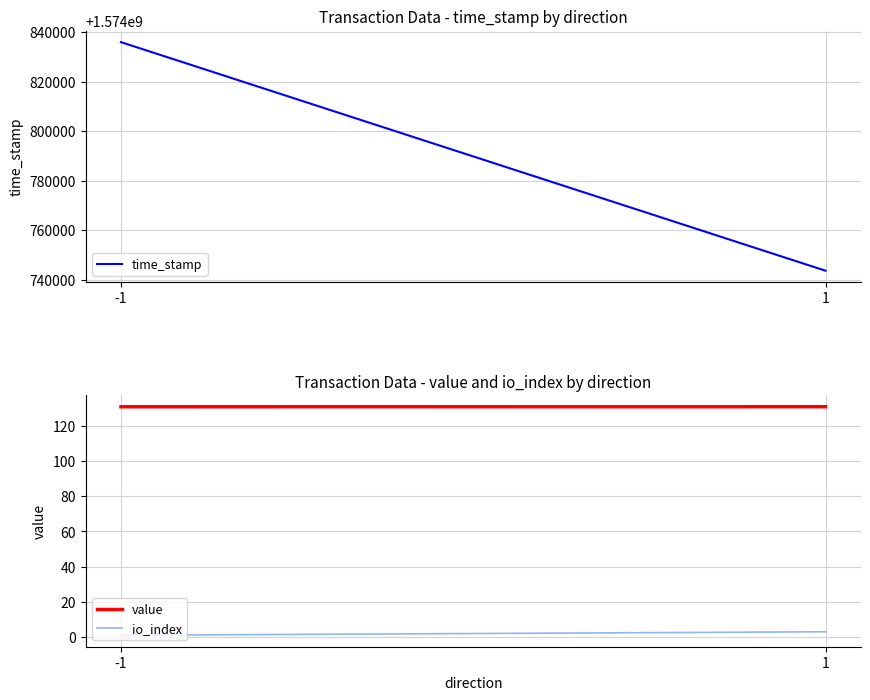

Which series has the largest range (max minus min)?

time_stamp